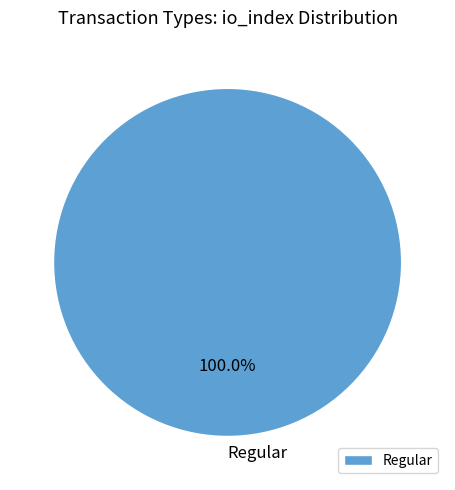

What is the majority slice?

Regular